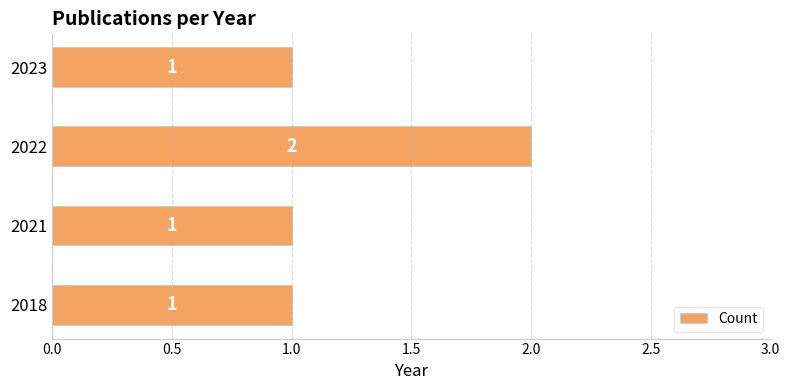

What is the average value?

1